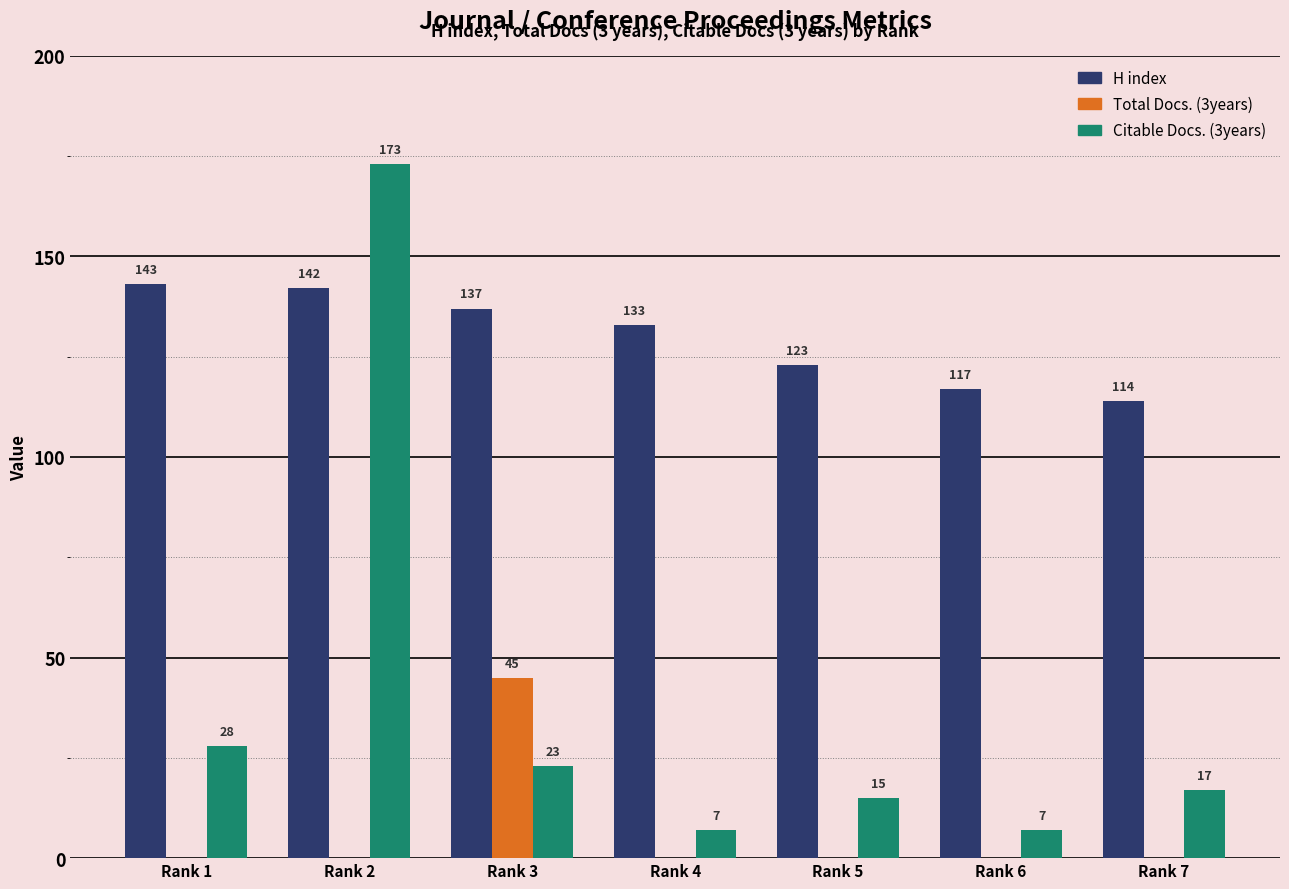

Which category has the highest value in the Citable Docs. (3years) series?

Rank 2